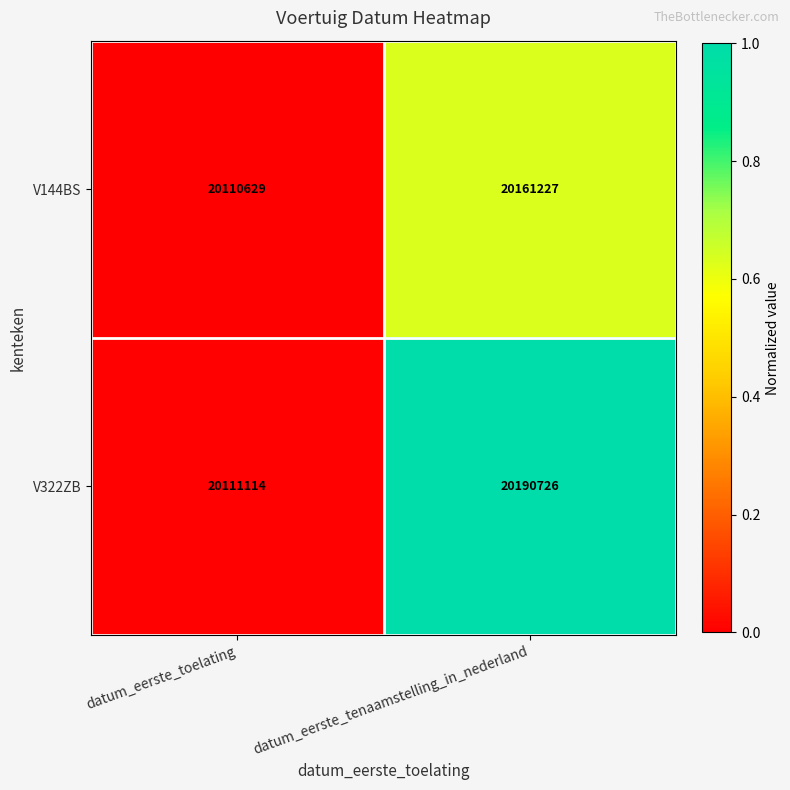

The value of V322ZB at datum_eerste_toelating is 10724583. True or false?

False